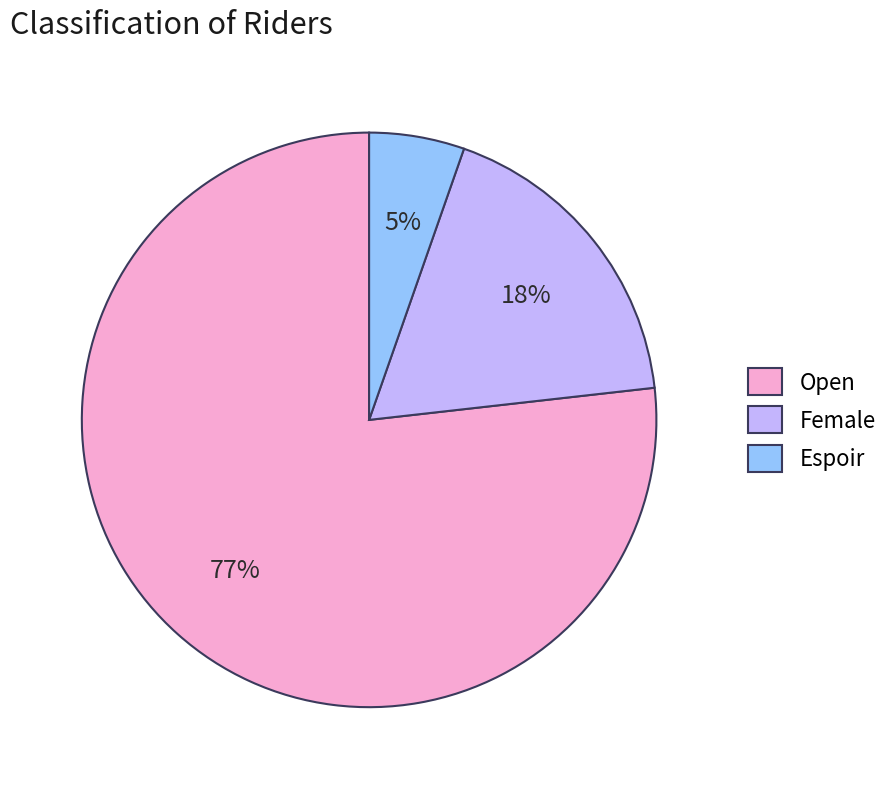

Which slice is the largest?

Open